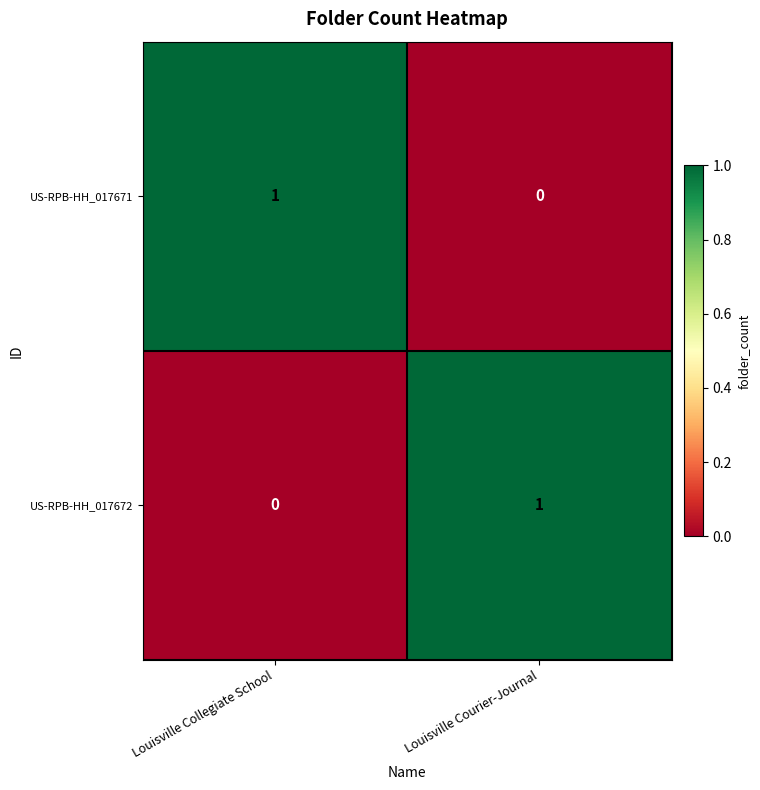

Reading right to left, what are all the values shown in this chart?

US-RPB-HH_017671: Louisville Courier-Journal=0	Louisville Collegiate School=1
US-RPB-HH_017672: Louisville Courier-Journal=1	Louisville Collegiate School=0